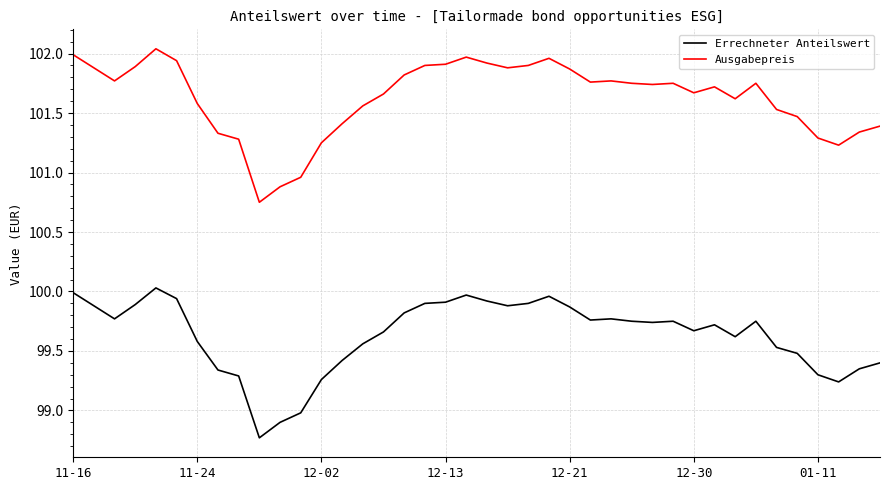

Which series has the widest spread of values?

Ausgabepreis